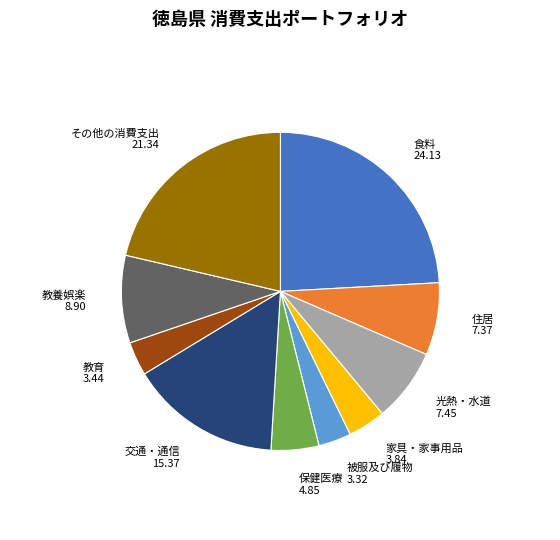

Is there a majority slice in this chart?

No